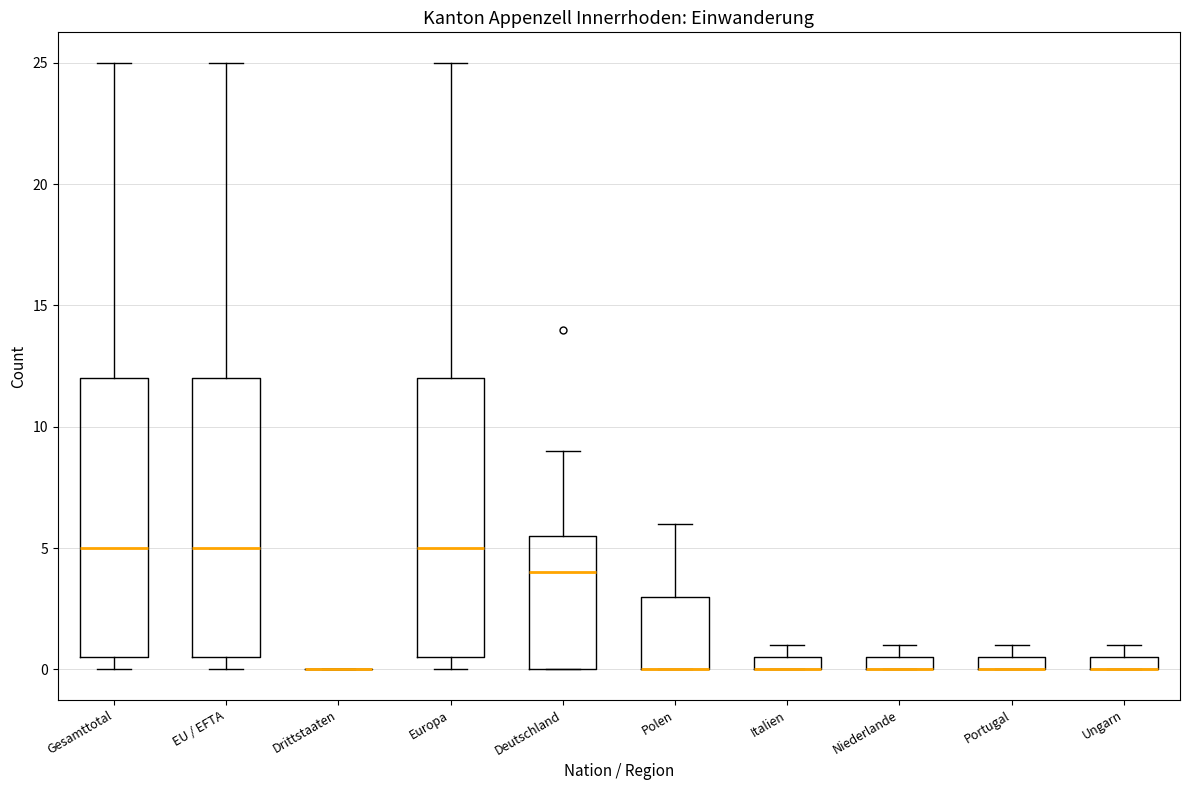

Where is the upper edge of the box for Portugal on the y-axis? The values are not printed on the chart, so give them approximately, as read against the axis.

0.5